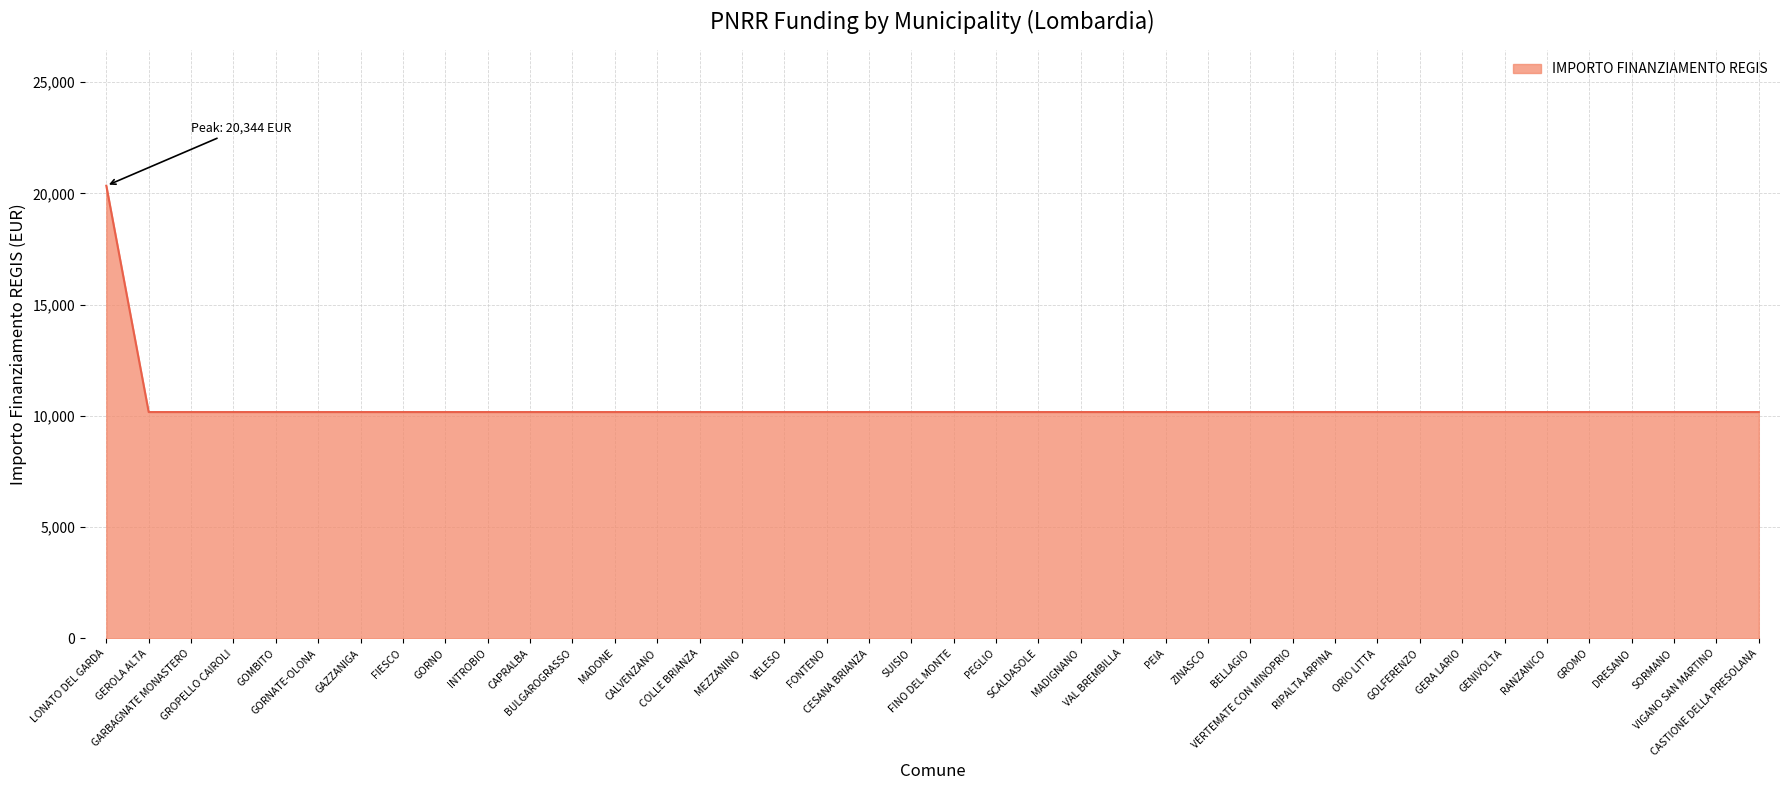

The chart shows a value of 10172 at SCALDASOLE. True or false?

True